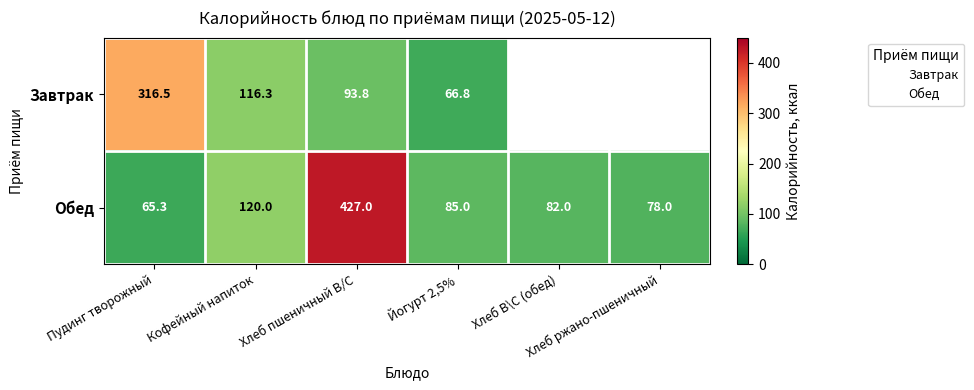

What is the minimum value shown in the chart?

65.3